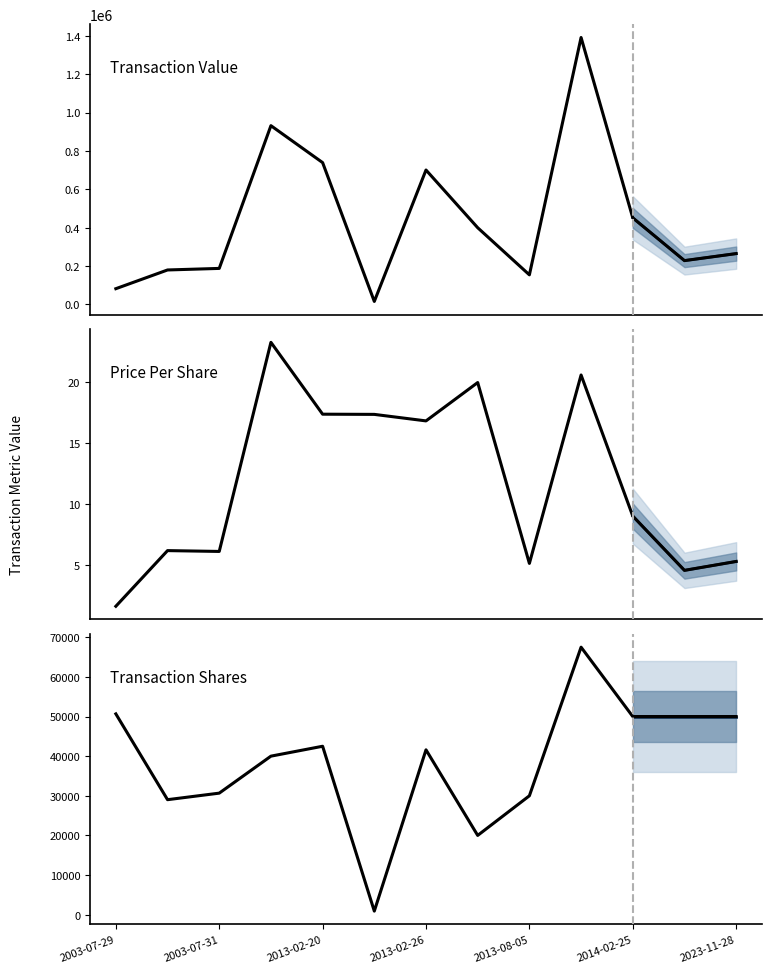

Rank the categories by transactionShares value from highest to lowest.

2013-08-27, 2003-07-29, 2014-02-25, 2023-11-21, 2023-11-28, 2013-02-20, 2013-02-26, 2012-05-21, 2003-07-31, 2013-08-05, 2003-07-30, 2013-08-01, 2013-02-22